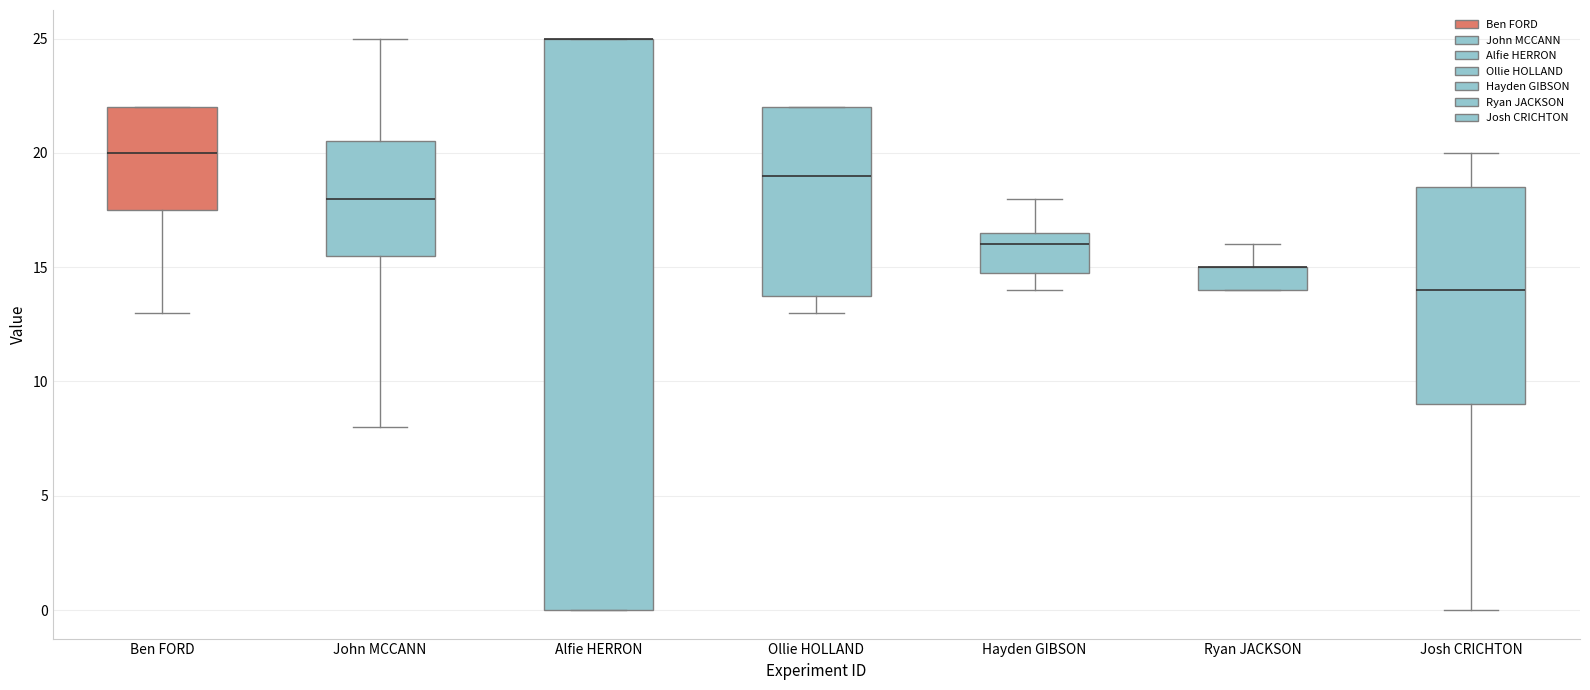

Reading left to right, transcribe this box plot: for each box, give where its median line is, the range the box spans, and where its two whiskers end, as read against the y-axis. The values are not printed on the chart, so give them approximately, as read against the axis.

Ben FORD: median 20.0, box 17.5 to 22.0, whiskers 13.0 to 22.0
John MCCANN: median 18.0, box 15.5 to 20.5, whiskers 8.0 to 25.0
Alfie HERRON: median 25.0 (drawn on the box's upper edge), box 0.0 to 25.0, whiskers 0.0 to 25.0
Ollie HOLLAND: median 19.0, box 14.0 to 22.0, whiskers 13.0 to 22.0
Hayden GIBSON: median 16.0, box 15.0 to 16.5, whiskers 14.0 to 18.0
Ryan JACKSON: median 15.0 (drawn on the box's upper edge), box 14.0 to 15.0, whiskers 14.0 to 16.0
Josh CRICHTON: median 14.0, box 9.0 to 18.5, whiskers 0.0 to 20.0